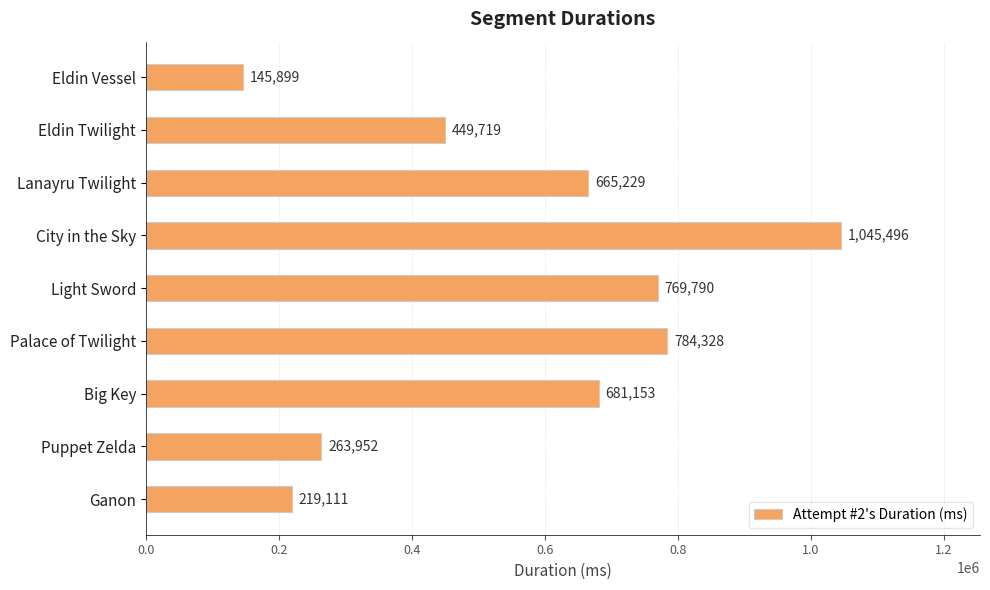

The value at Big Key is 681153. True or false?

True